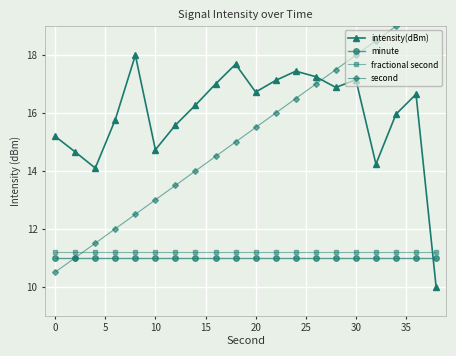

True or false: intensity(dBm) has more than 1 points higher than both neighbors.

True